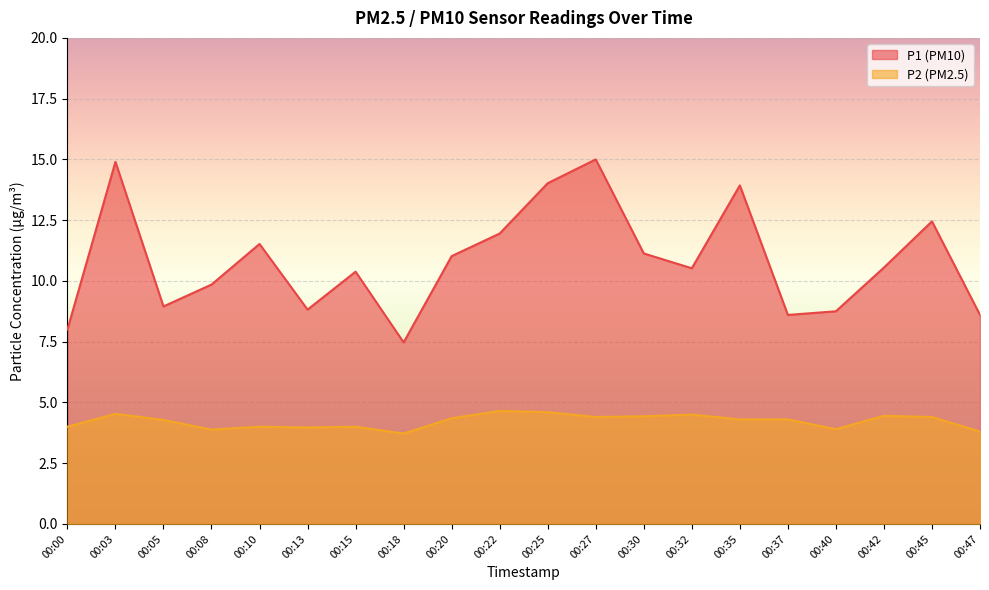

What is the difference between the highest and lowest values at 00:30?

6.7